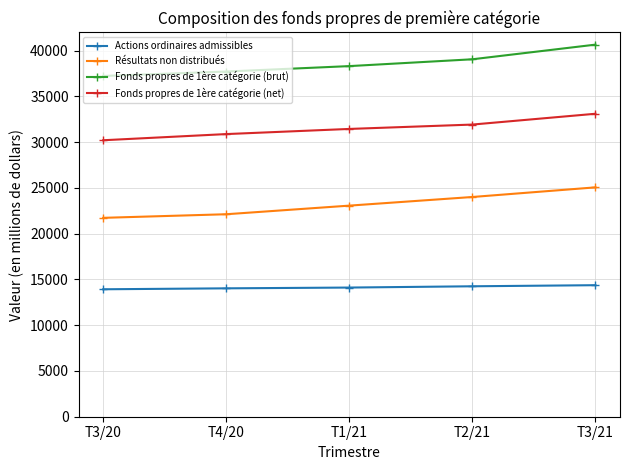

Is the value of Fonds propres de 1ère catégorie (net) at T3/21 greater than the value of Fonds propres de 1ère catégorie (brut) at T4/20?

No